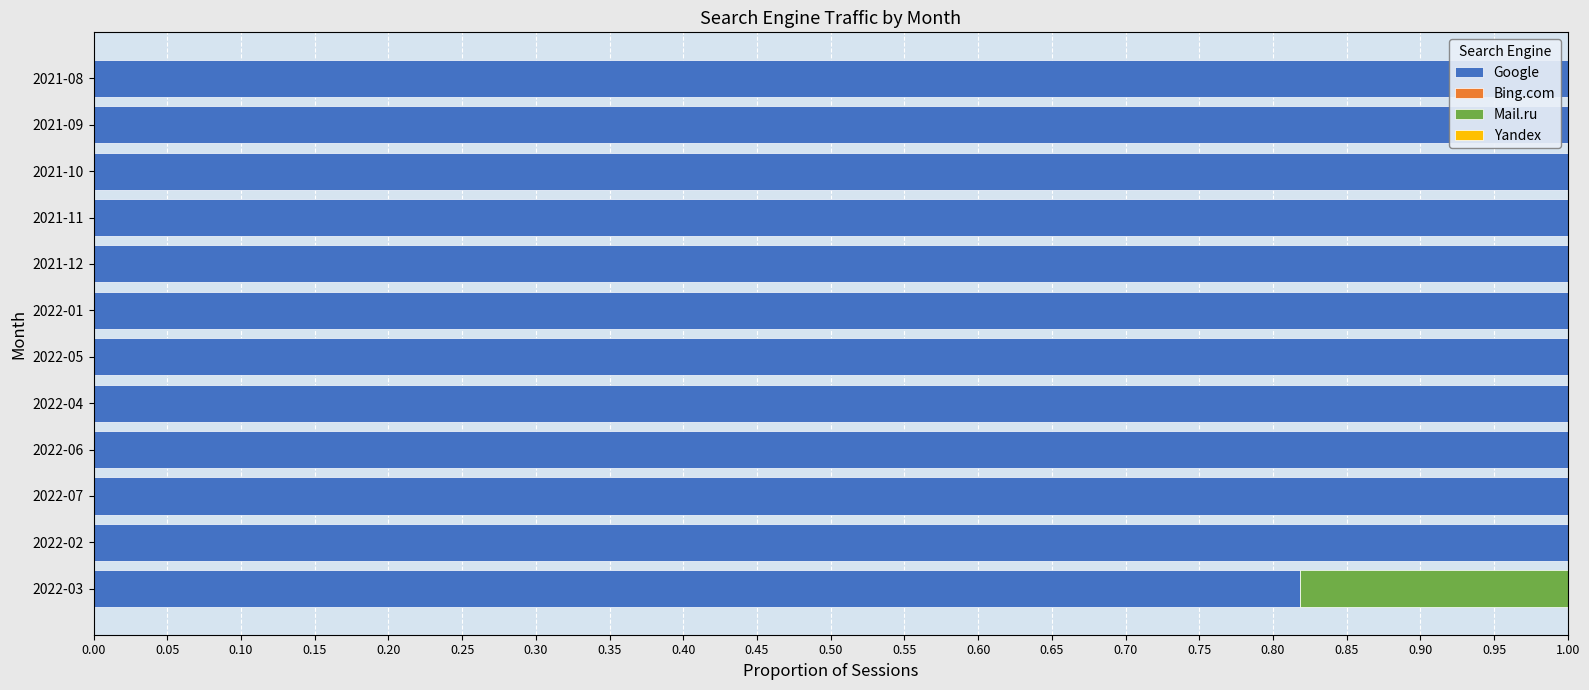

True or false: Google has a value of 0.4 at 2021-09.

False